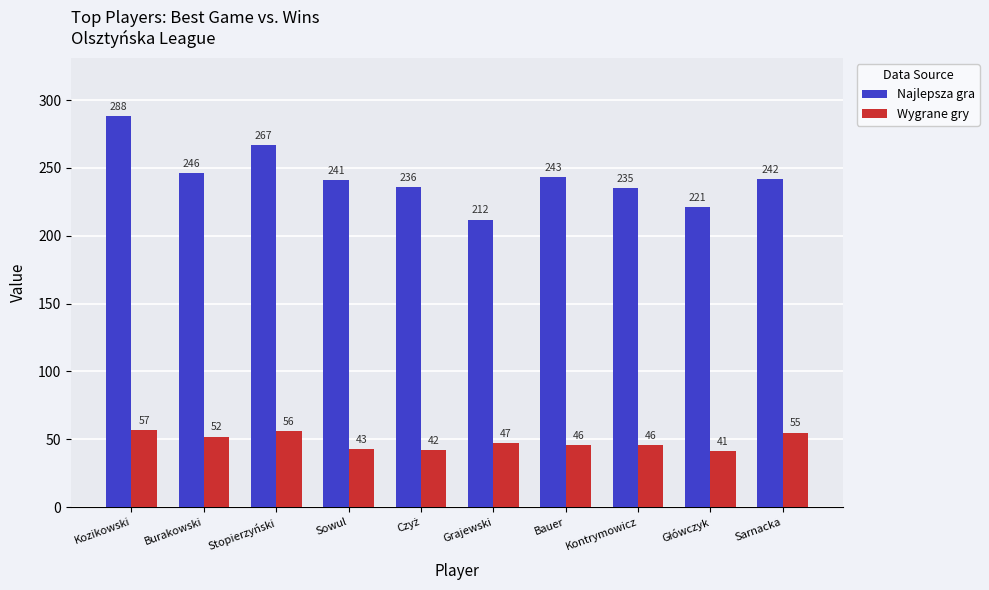

How many data points in Wygrane gry are less than 47?

5